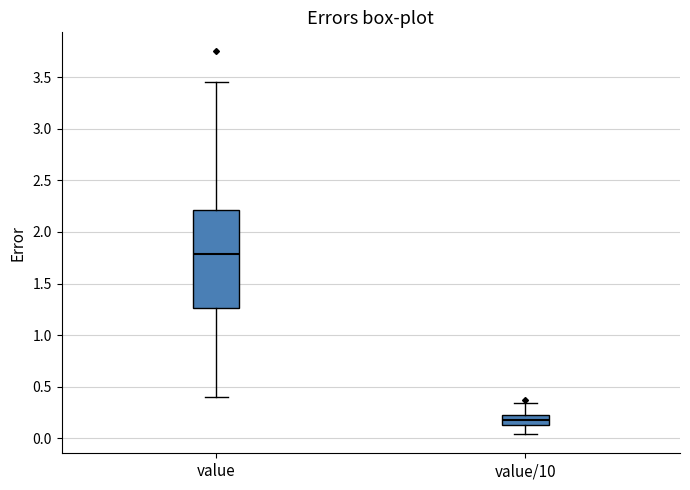

Reading left to right, transcribe this box plot: for each box, give where its median line is, the range the box spans, and where its two whiskers end, as read against the y-axis. The values are not printed on the chart, so give them approximately, as read against the axis.

value: median 1.80, box 1.25 to 2.20, whiskers 0.40 to 3.45
value/10: median 0.20 (inside the box), box 0.15 to 0.20, whiskers 0.05 to 0.35